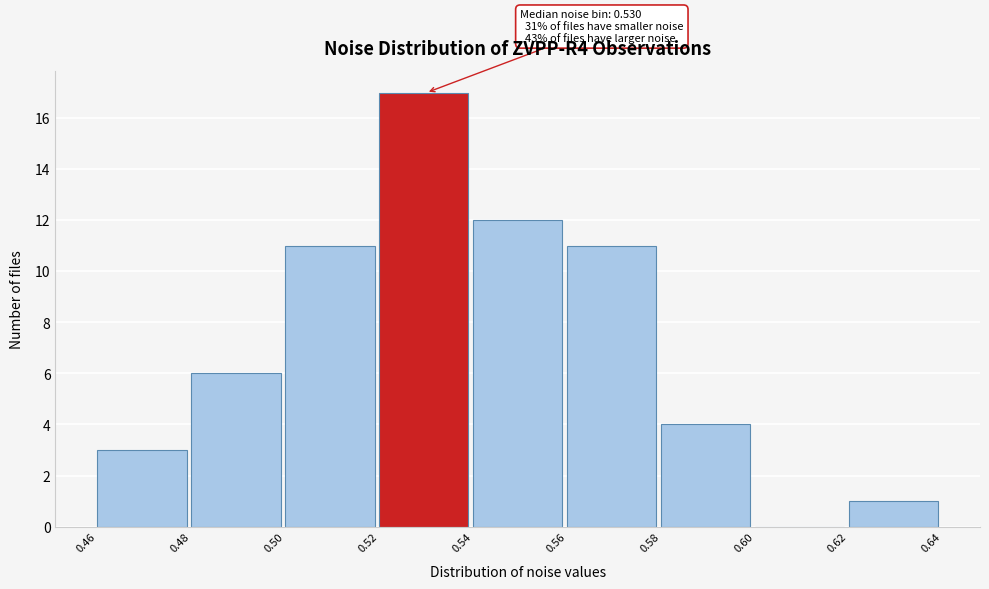

Which range on the x-axis has the tallest bar?

0.52 to 0.54